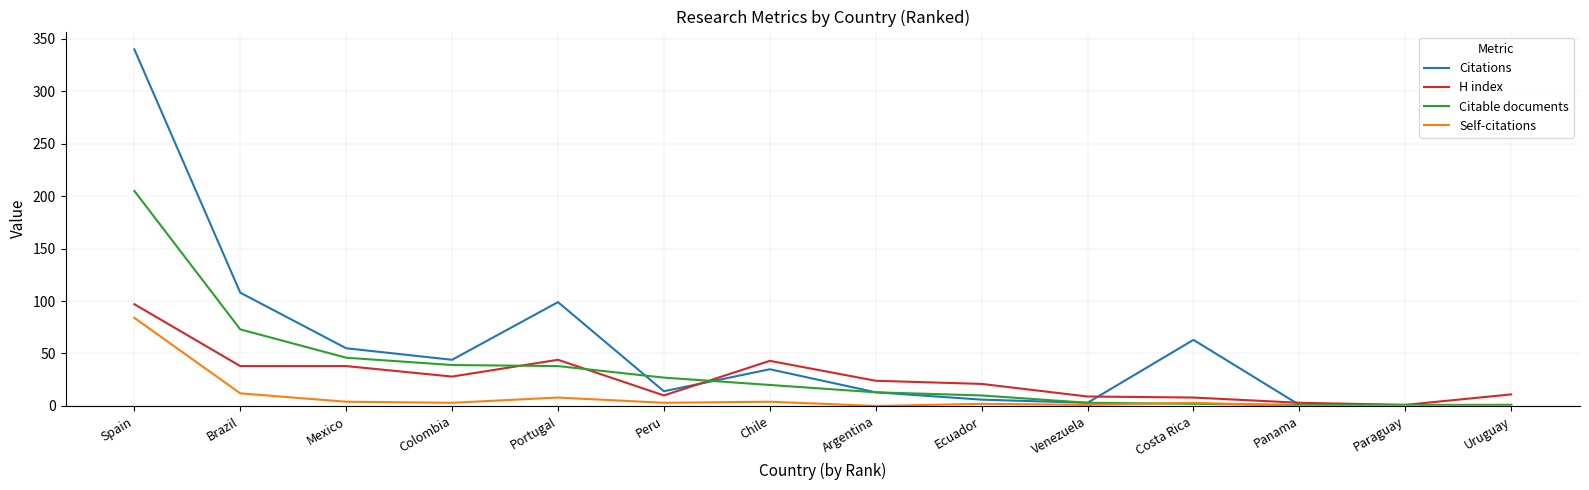

The value of Self-citations at Uruguay is -48. True or false?

False